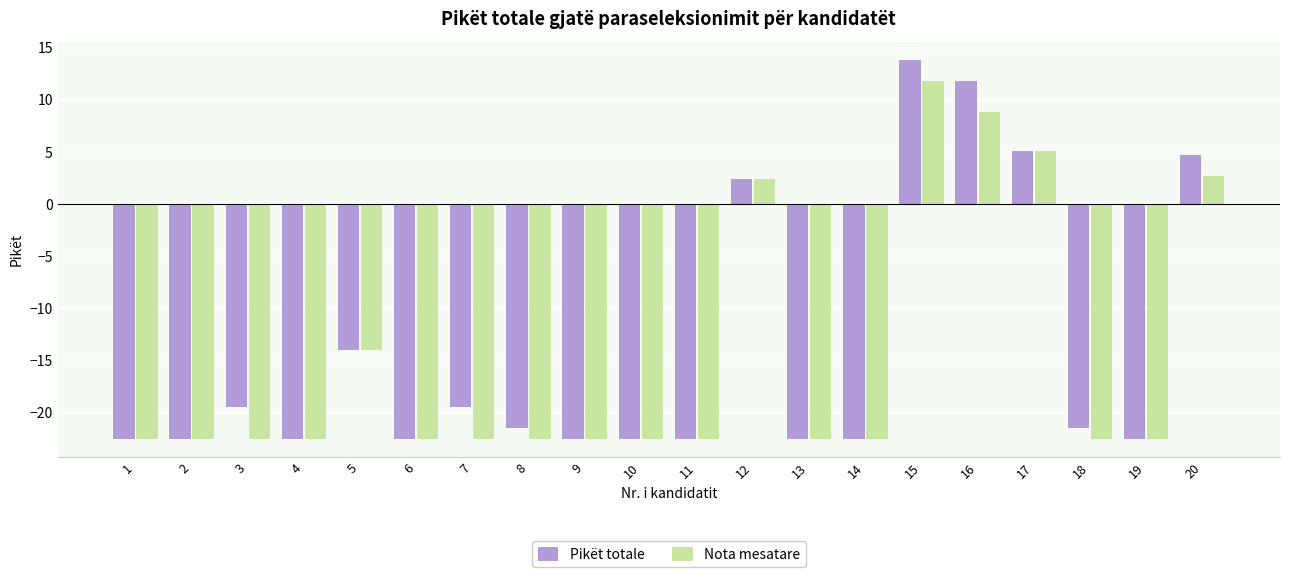

How many values in Nota mesatare are below zero?

15